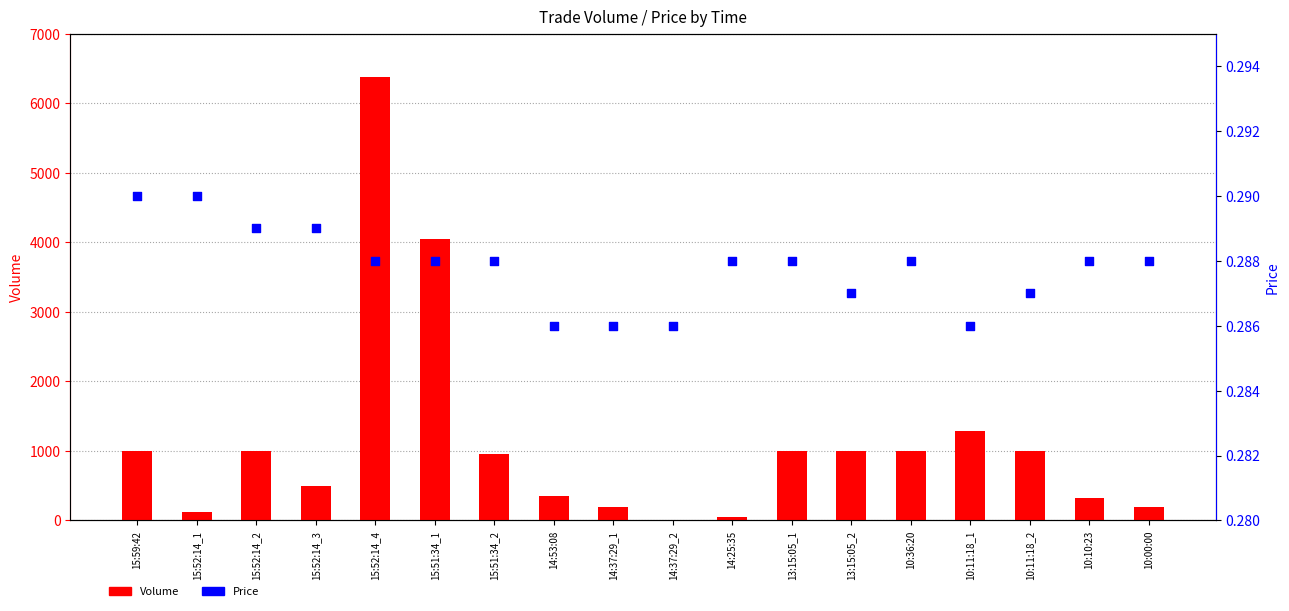

What are all the series names shown in the legend?

Volume, Price